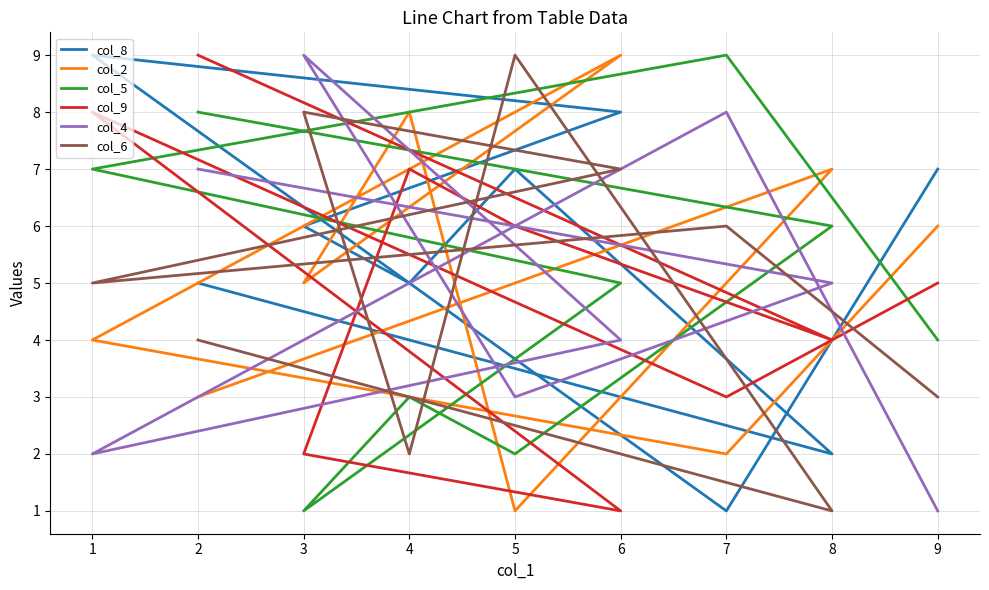

Where is col_8 nearest to the value 5?

4